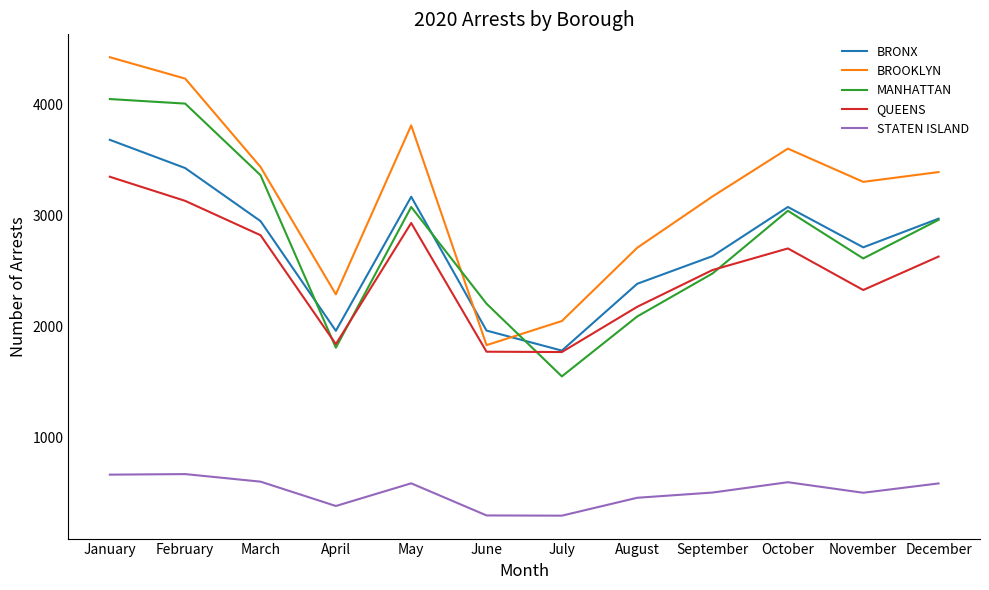

How many categories are shown in the chart?

12